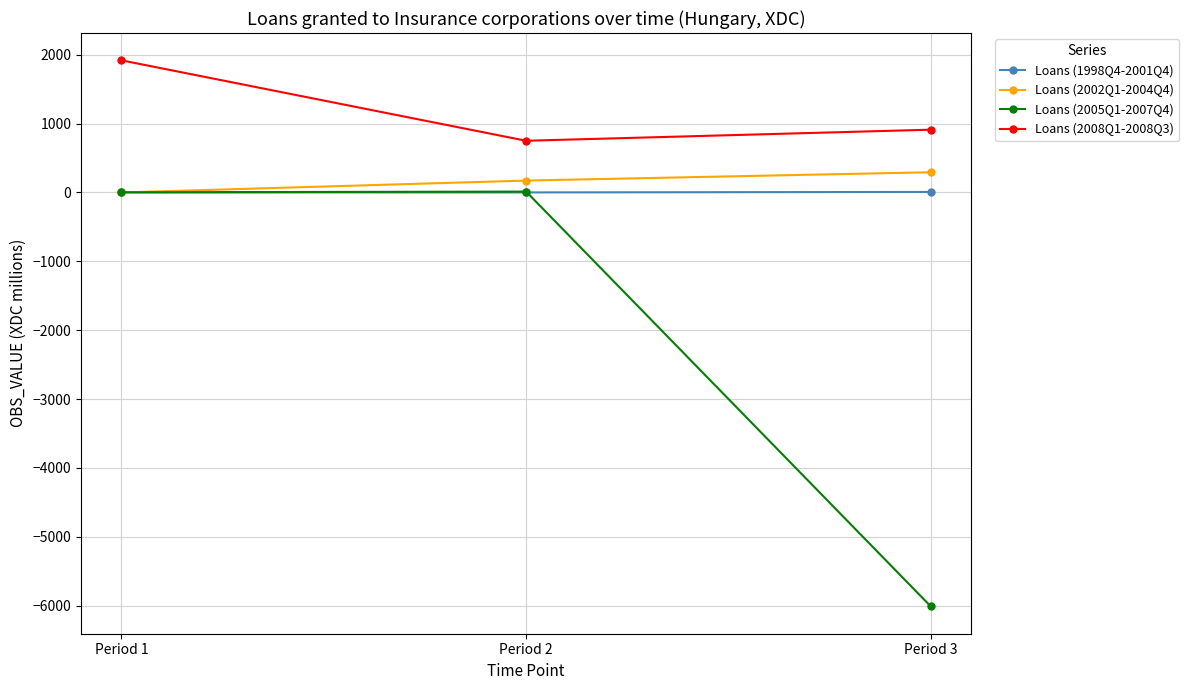

Is it true that Loans (2008Q1-2008Q3) equals 1918 at Period 1?

True